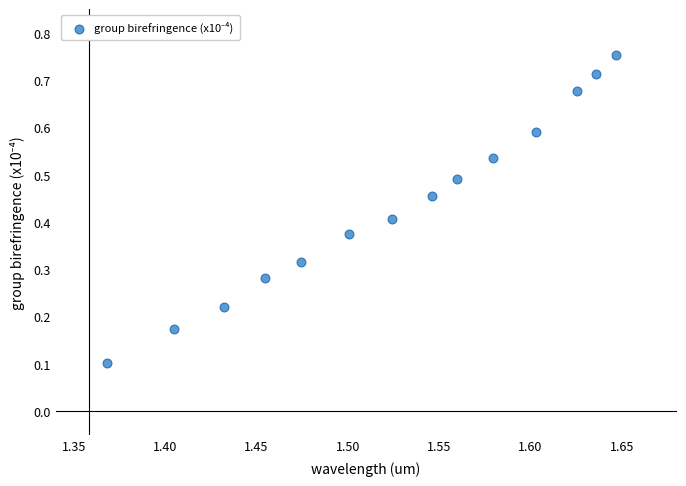

How many points are shown in the scatter plot?

14